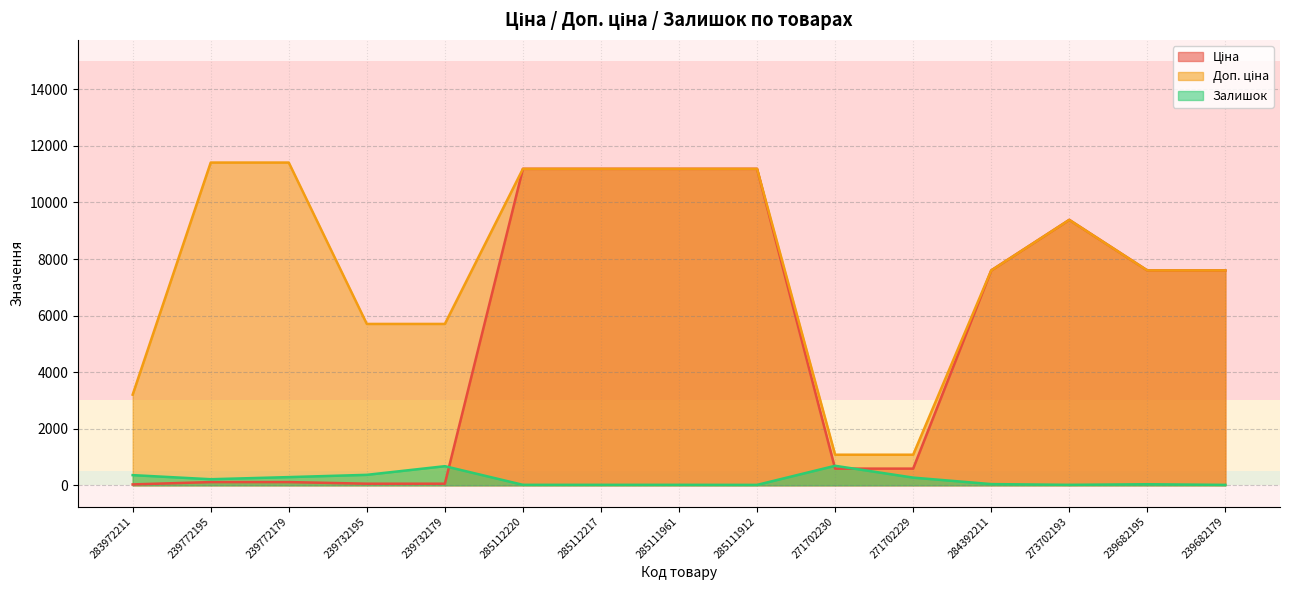

What is the sum of all Залишок values?

3052.0